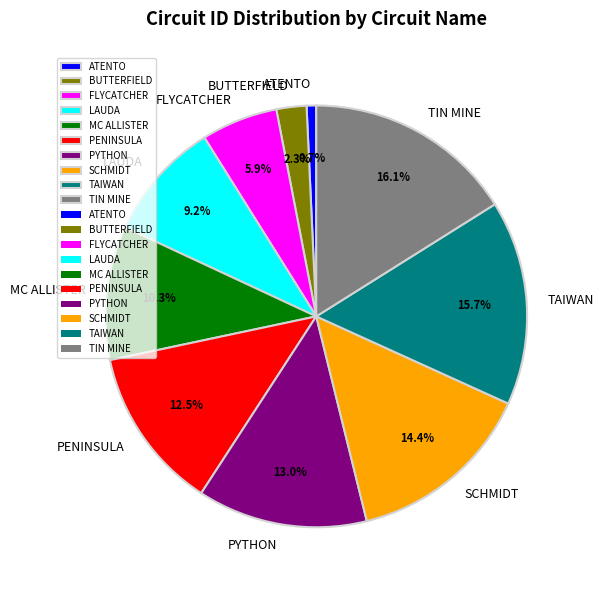

Which slice is the smallest?

ATENTO